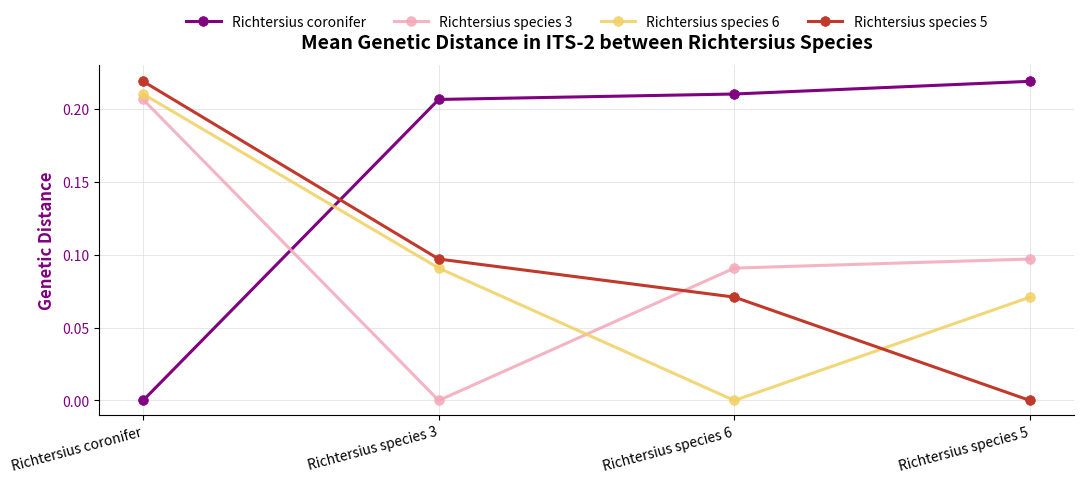

At which label does Richtersius species 5 reach its peak?

Richtersius coronifer